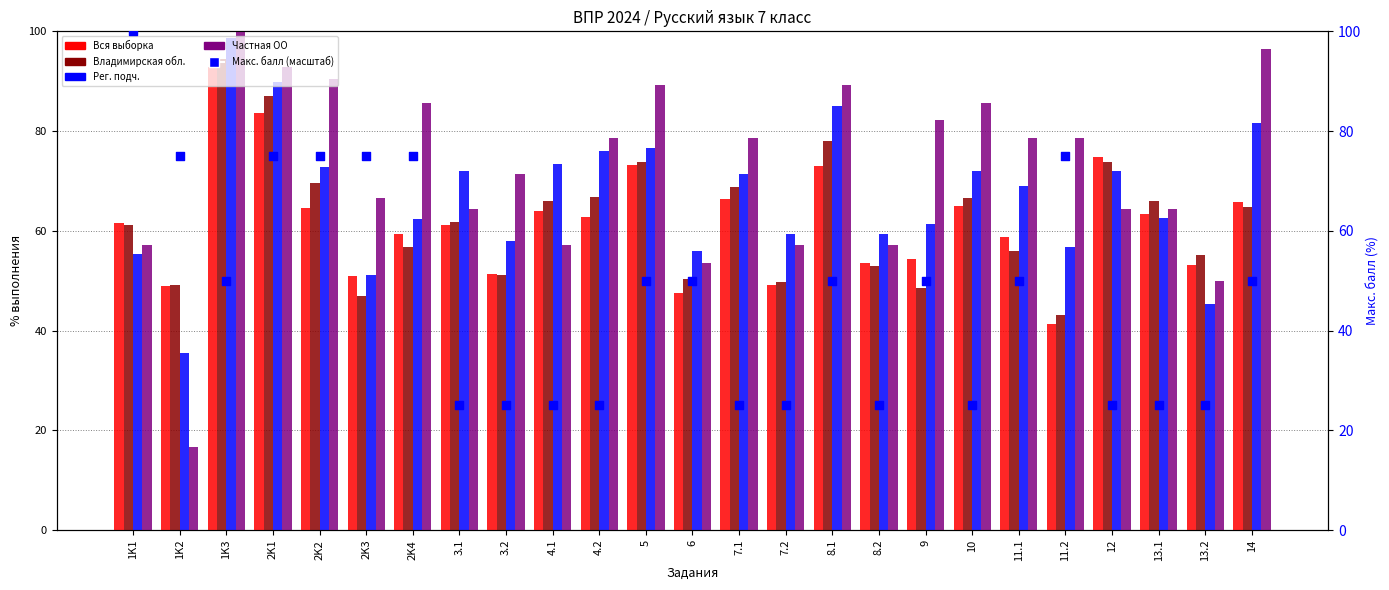

Which series has the largest total across all categories?

Частная ОО